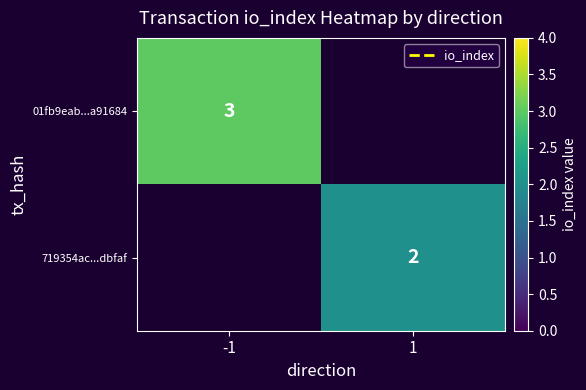

Is it true that 719354ac...dbfaf equals 2 at 1?

True